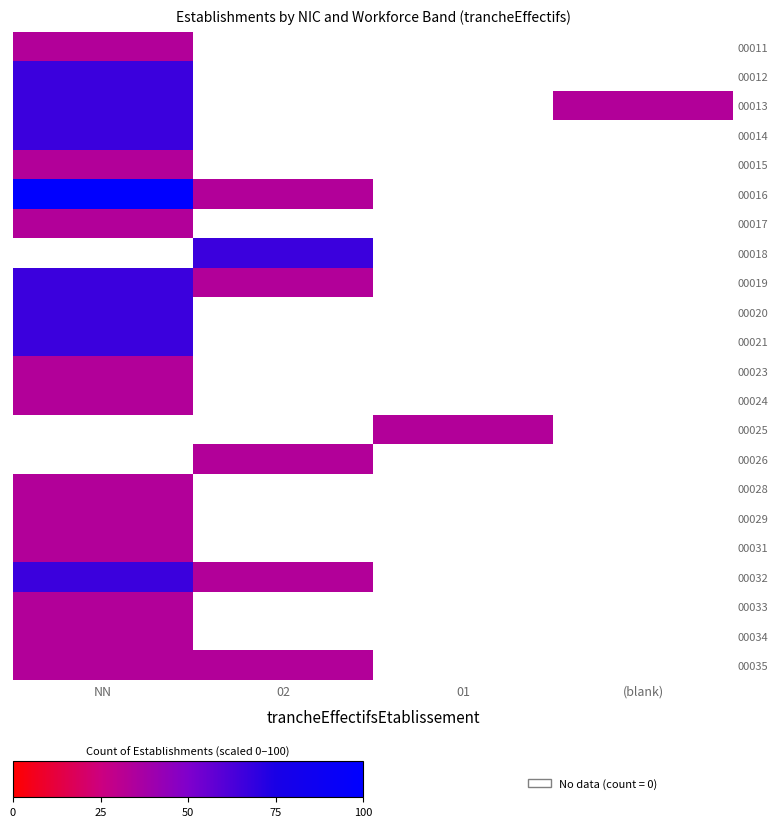

Reading left to right, transcribe all the data shown in this chart.

00011: NN=33.3	02=0.0	01=0.0	(blank)=0.0
00012: NN=66.7	02=0.0	01=0.0	(blank)=0.0
00013: NN=66.7	02=0.0	01=0.0	(blank)=33.3
00014: NN=66.7	02=0.0	01=0.0	(blank)=0.0
00015: NN=33.3	02=0.0	01=0.0	(blank)=0.0
00016: NN=100.0	02=33.3	01=0.0	(blank)=0.0
00017: NN=33.3	02=0.0	01=0.0	(blank)=0.0
00018: NN=0.0	02=66.7	01=0.0	(blank)=0.0
00019: NN=66.7	02=33.3	01=0.0	(blank)=0.0
00020: NN=66.7	02=0.0	01=0.0	(blank)=0.0
00021: NN=66.7	02=0.0	01=0.0	(blank)=0.0
00023: NN=33.3	02=0.0	01=0.0	(blank)=0.0
00024: NN=33.3	02=0.0	01=0.0	(blank)=0.0
00025: NN=0.0	02=0.0	01=33.3	(blank)=0.0
00026: NN=0.0	02=33.3	01=0.0	(blank)=0.0
00028: NN=33.3	02=0.0	01=0.0	(blank)=0.0
00029: NN=33.3	02=0.0	01=0.0	(blank)=0.0
00031: NN=33.3	02=0.0	01=0.0	(blank)=0.0
00032: NN=66.7	02=33.3	01=0.0	(blank)=0.0
00033: NN=33.3	02=0.0	01=0.0	(blank)=0.0
00034: NN=33.3	02=0.0	01=0.0	(blank)=0.0
00035: NN=33.3	02=33.3	01=0.0	(blank)=0.0